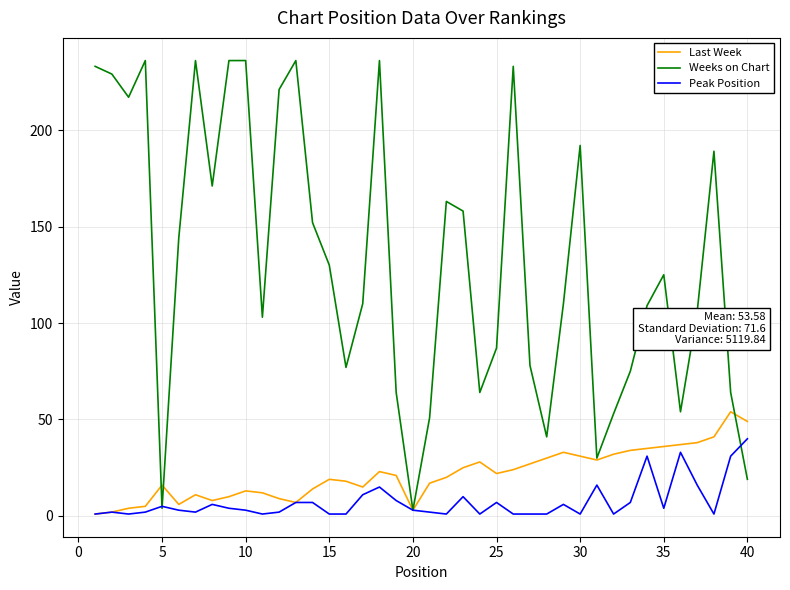

Which series has the largest range (max minus min)?

Weeks on Chart